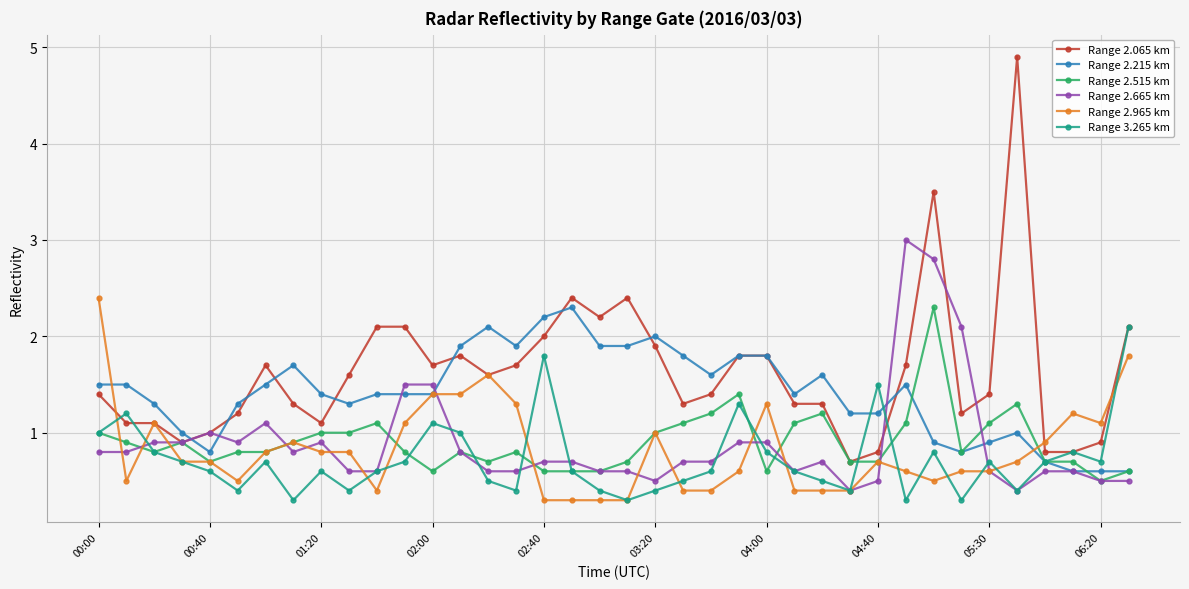

What is the value of the Range 2.065 km point at the 33rd from the left?

1.4